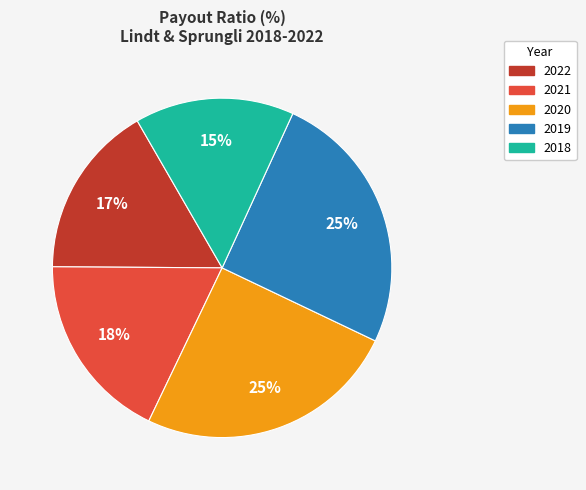

True or false: 2018 accounts for 7% of the total.

False